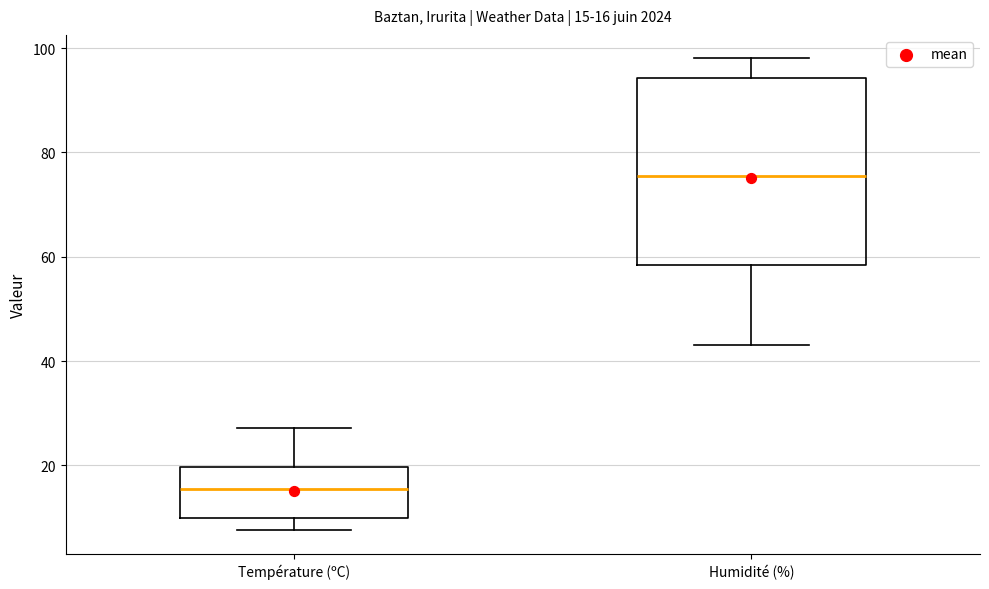

Which box has the lowest median line?

Température (ºC)